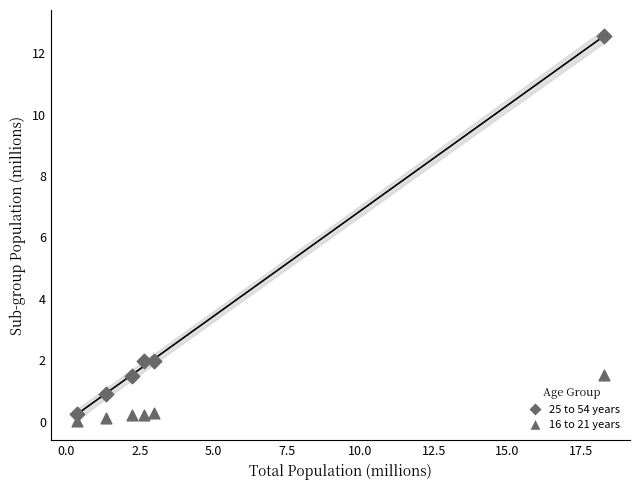

How many data points are displayed?

12